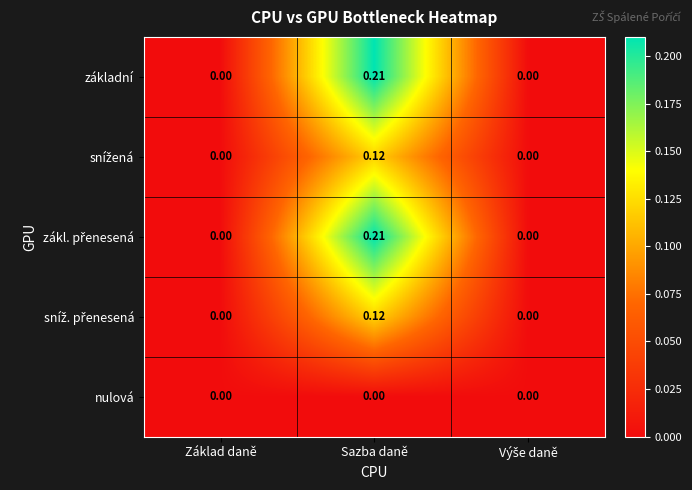

At which category does the chart reach its peak across all series?

Sazba daně